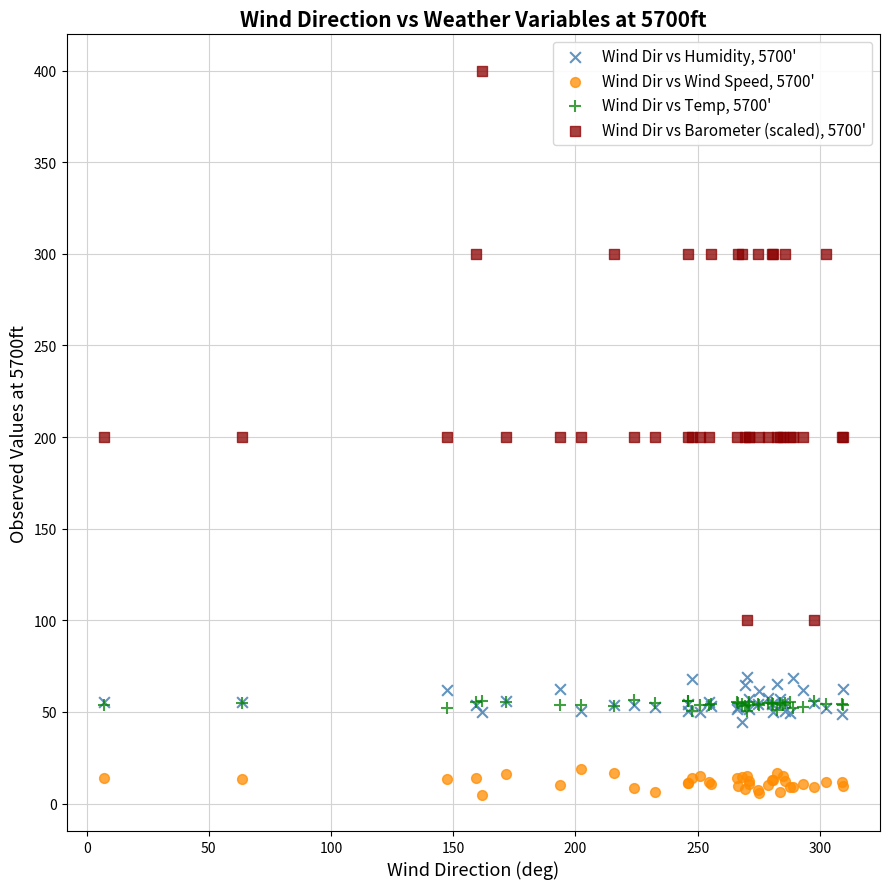

Which series has the widest spread of Y values?

Wind Dir vs Barometer (scaled), 5700'